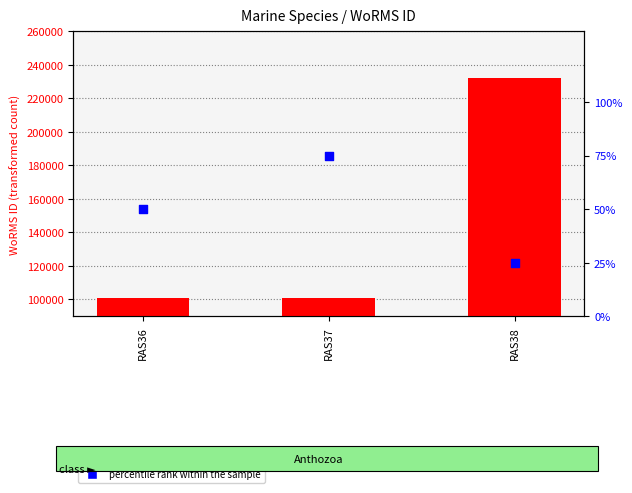

What are all the series names shown in the legend?

WoRMS ID, percentile rank within the sample